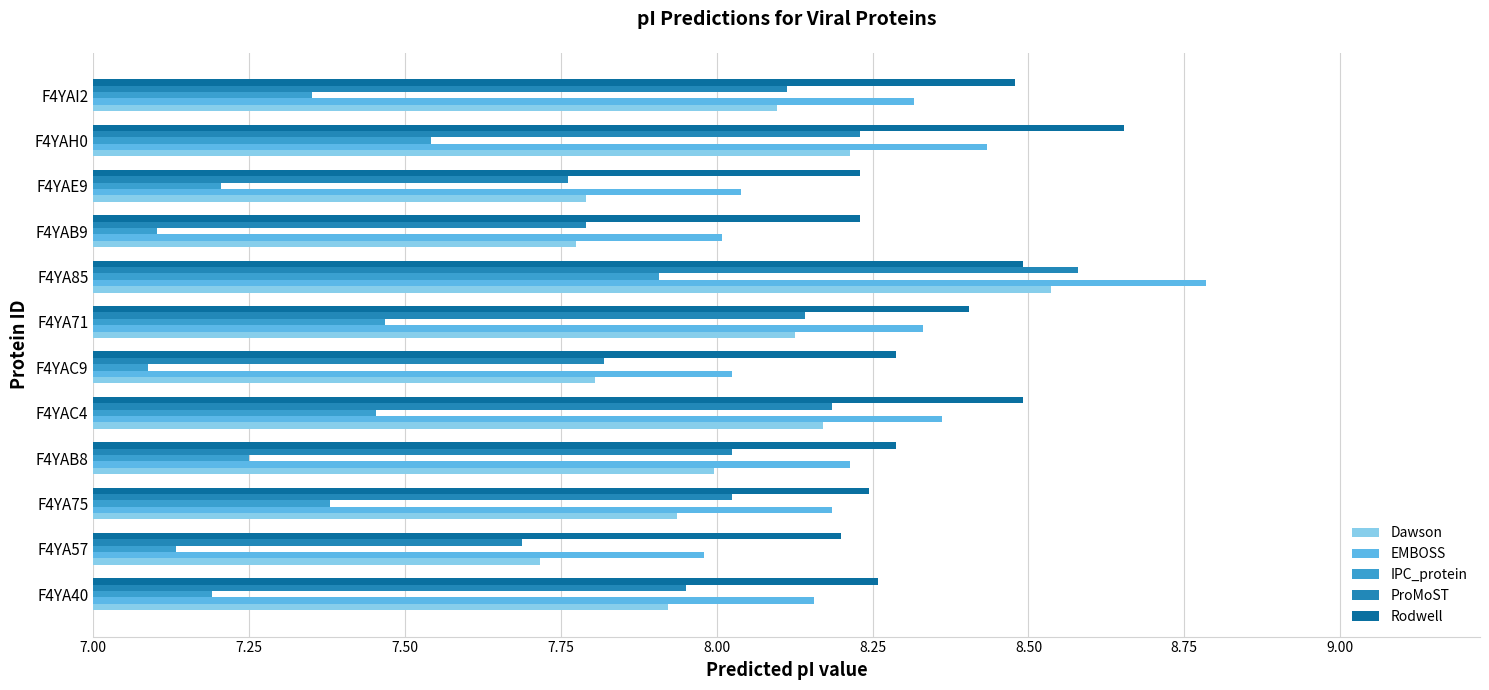

How many values in the EMBOSS series are below 8?

1